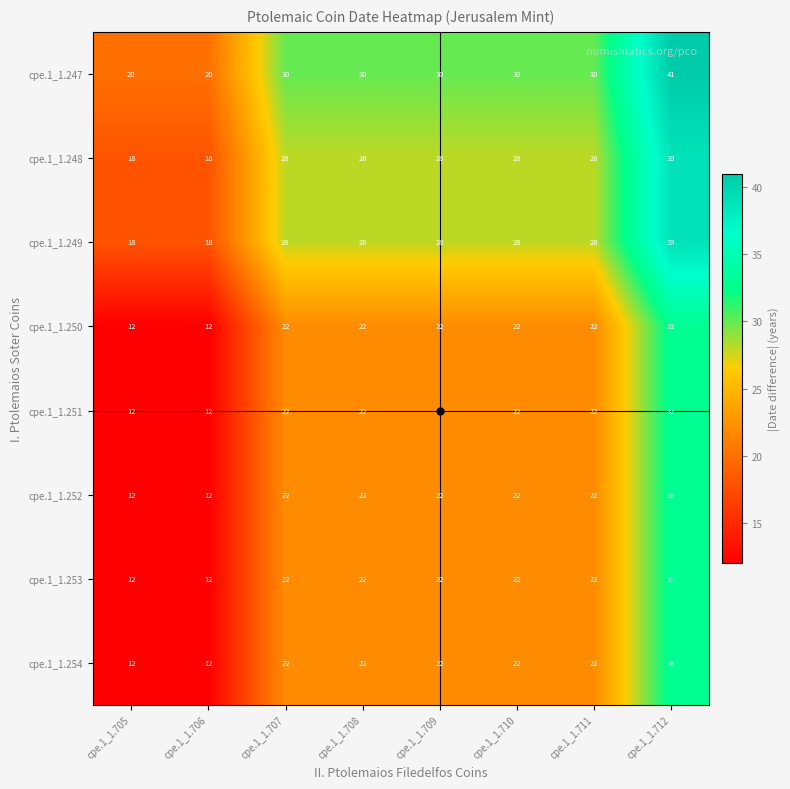

At which category is the sum across all series the highest?

cpe.1_1.712